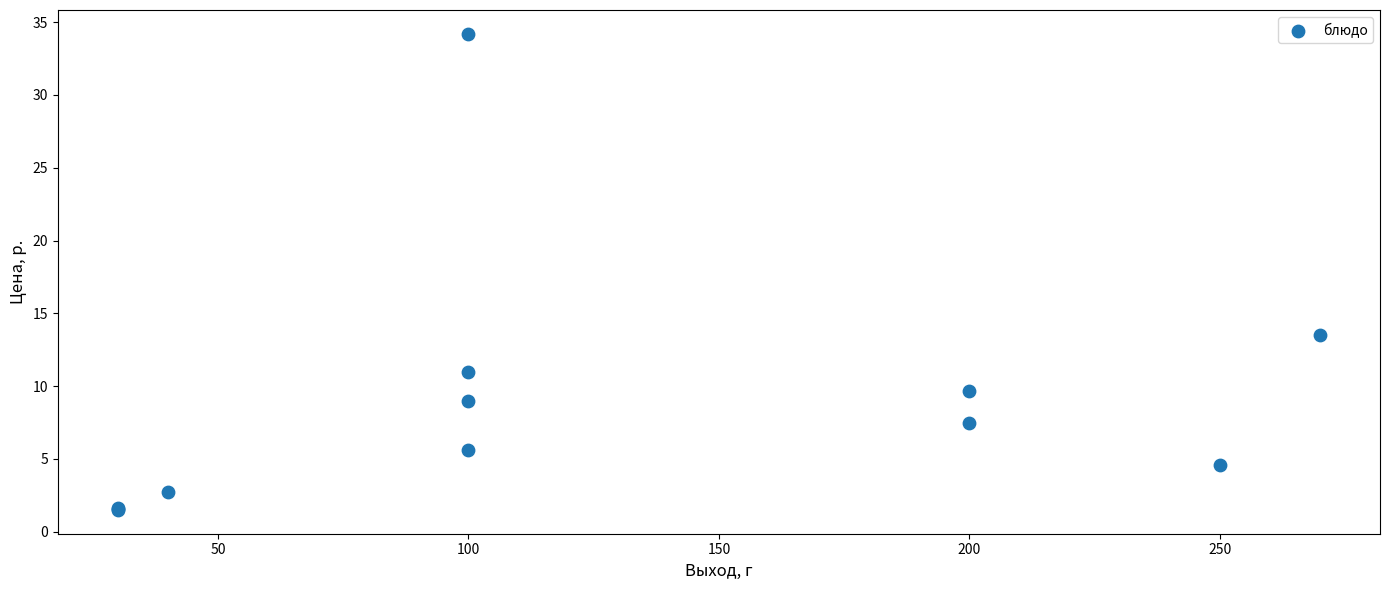

What Y value in the scatter plot is closest to 17?

13.5